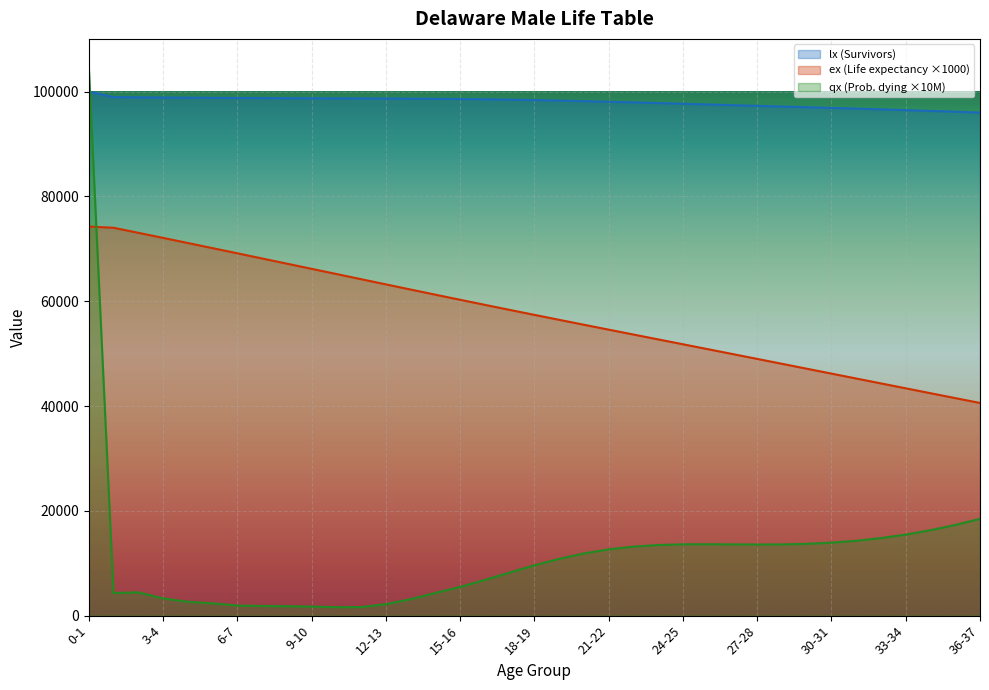

Between 0-1 and 11-12, which is larger?

0-1